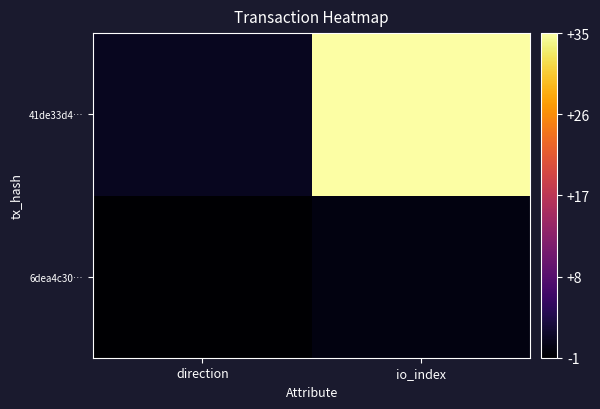

Reading left to right, what are all the values shown in this chart?

6dea4c30…: direction=-1	io_index=0
41de33d4…: direction=1	io_index=35